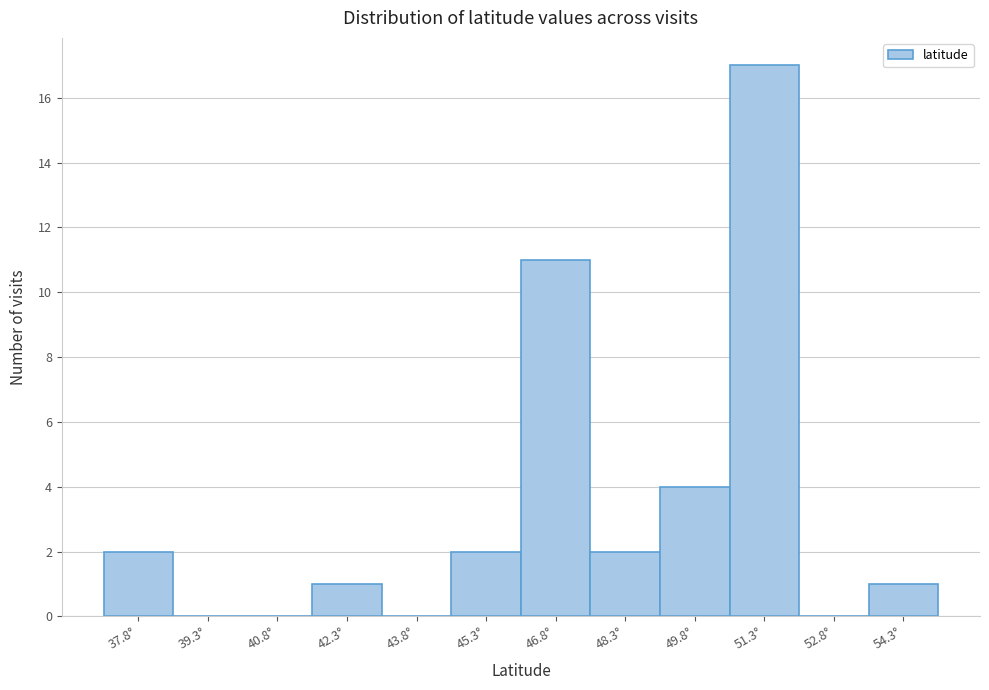

Reading right to left, extract all data points from this chart.

54.3°=1	52.8°=0	51.3°=17	49.8°=4	48.3°=2	46.8°=11	45.3°=2	43.8°=0	42.3°=1	40.8°=0	39.3°=0	37.8°=2